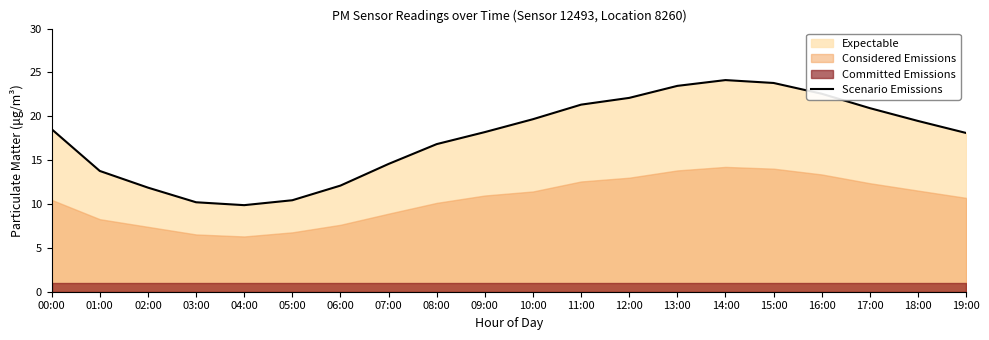

The value of Scenario Emissions at 11:00 is 12.7. True or false?

False